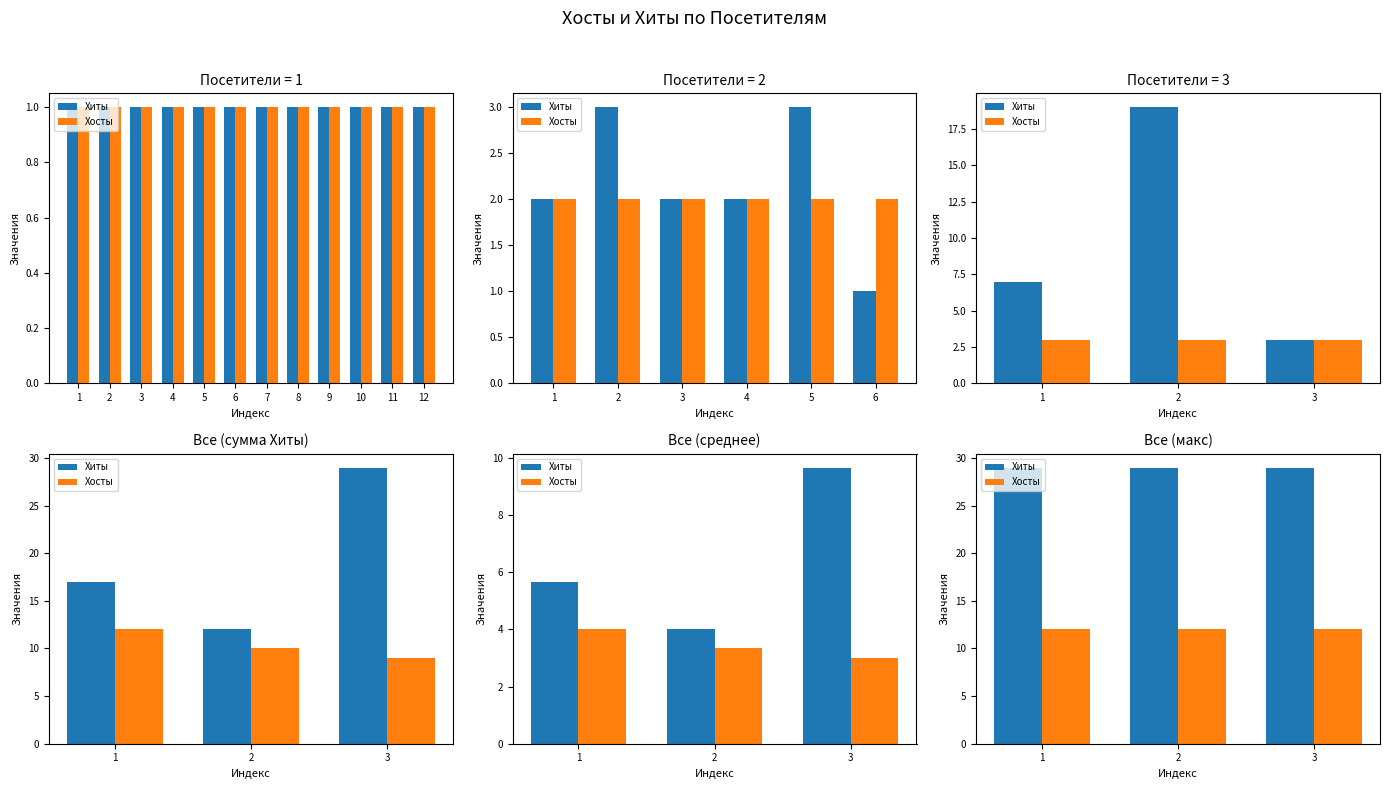

Which series has the widest spread of values?

Хиты